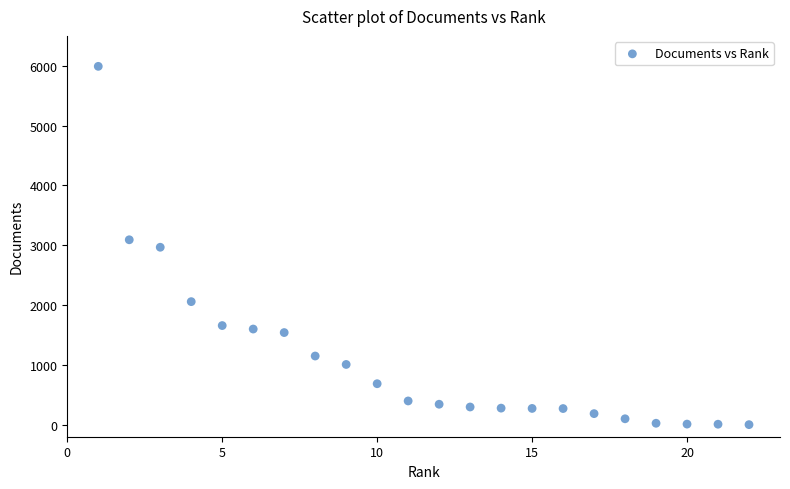

What is the range of Y values (max minus min)?

5989